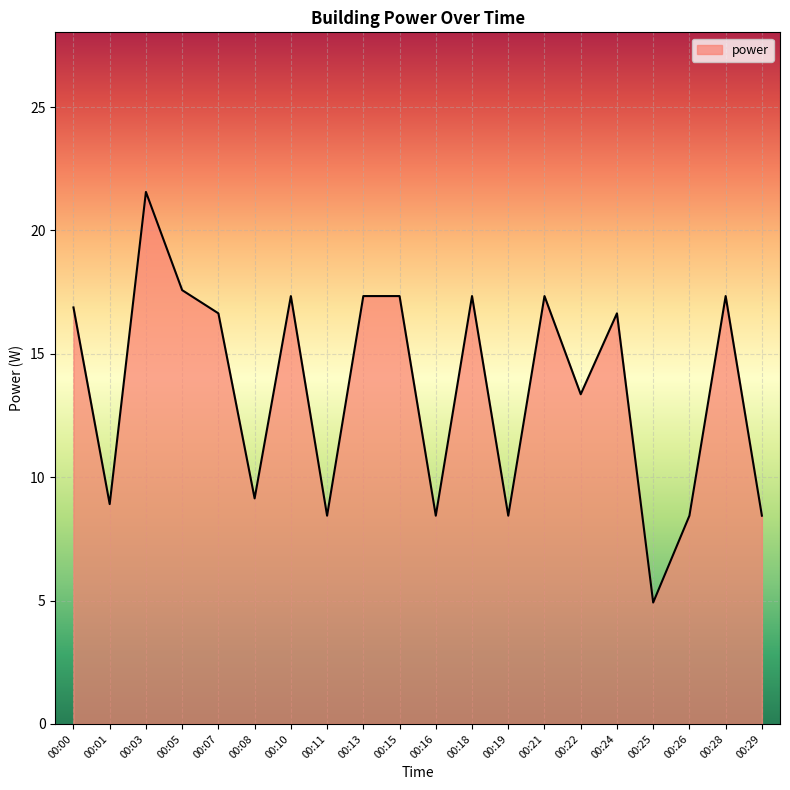

What is the change in value from 00:19 to 00:22?

+4.9